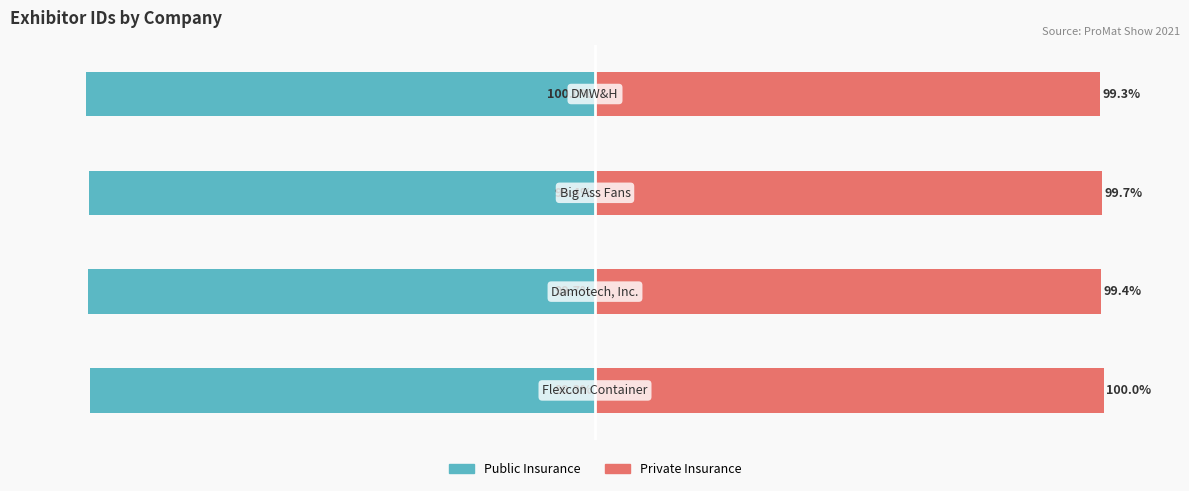

List the series in order of their peak value, highest first.

Private Insurance, Public Insurance